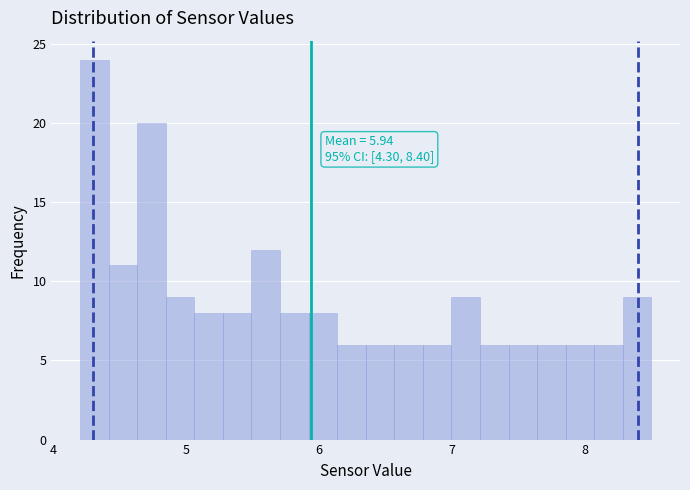

Around what value on the x-axis is the tallest bar? Give the approximate position of its centre, as read against the axis.

4.3